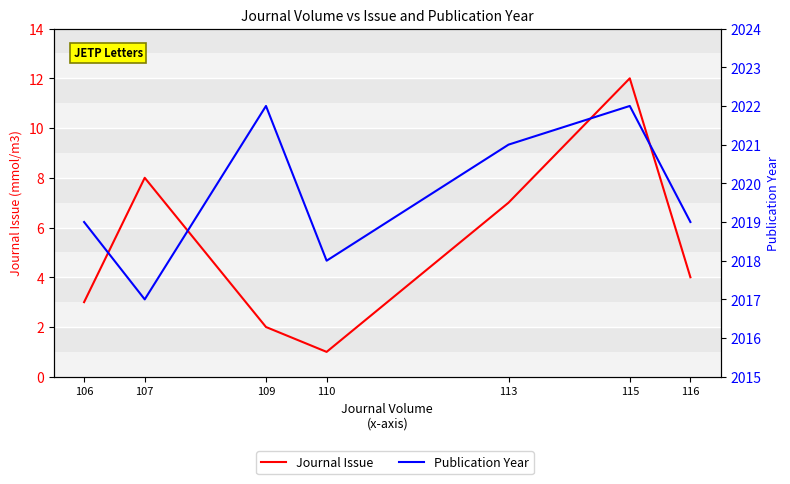

At which label is Publication Year closest to 2019?

106